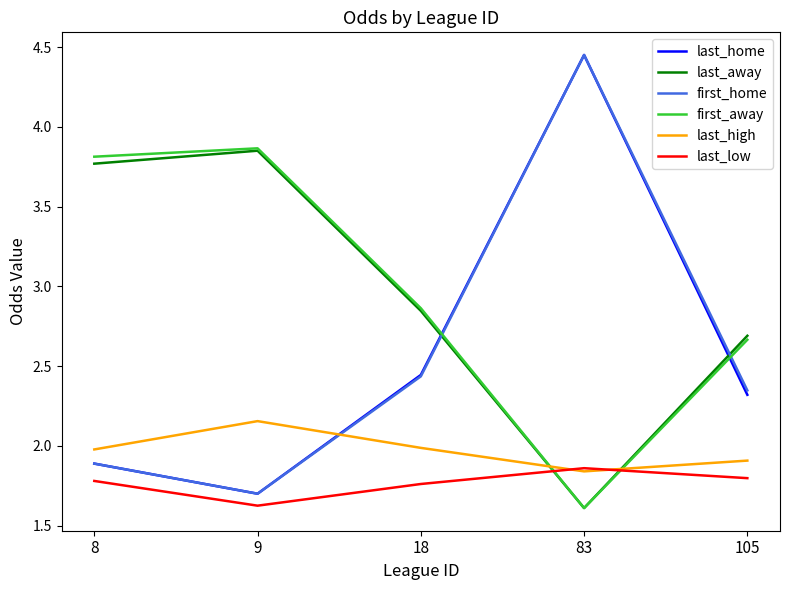

The value of last_away at 8 is 3.8. True or false?

True